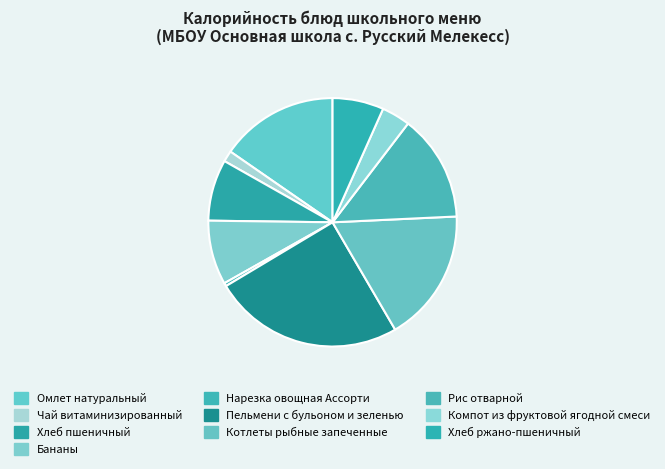

How many segments does this pie chart have?

10